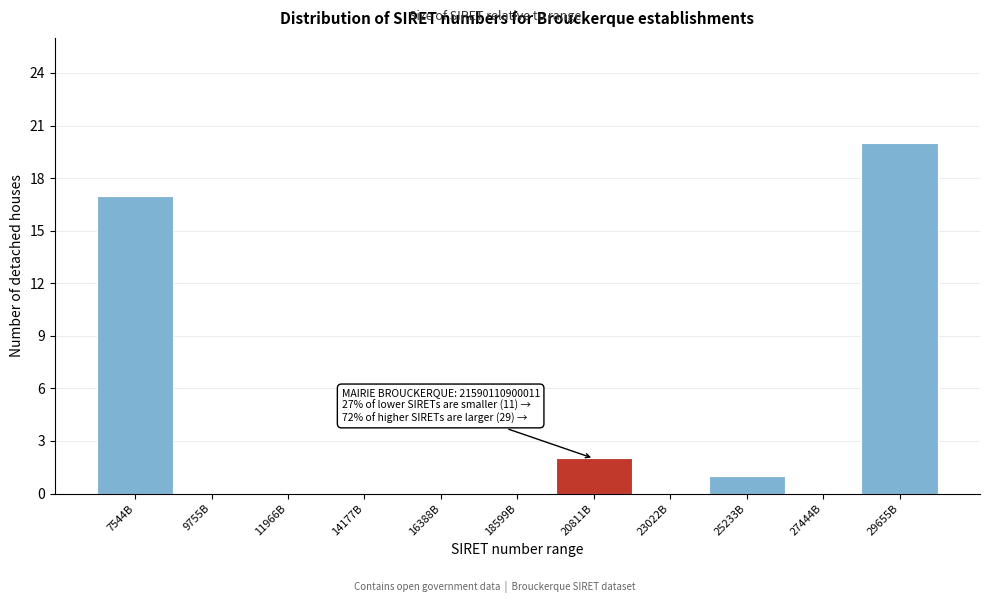

Reading left to right, extract all data points from this chart.

7544B=17	9755B=0	11966B=0	14177B=0	16388B=0	18599B=0	20811B=2	23022B=0	25233B=1	27444B=0	29655B=20